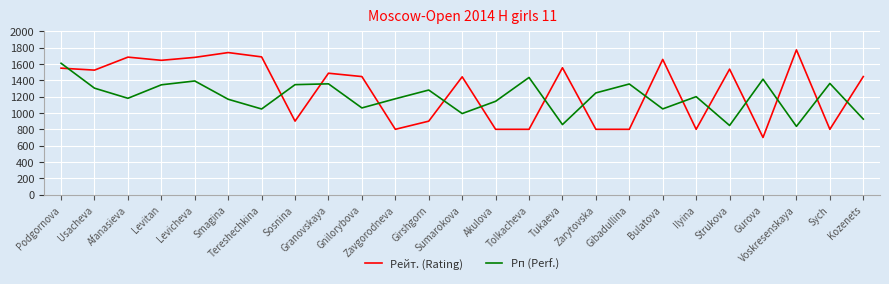

After their last crossing, which series has the higher values: Рп (Perf.) or Рейт. (Rating)?

Рейт. (Rating)